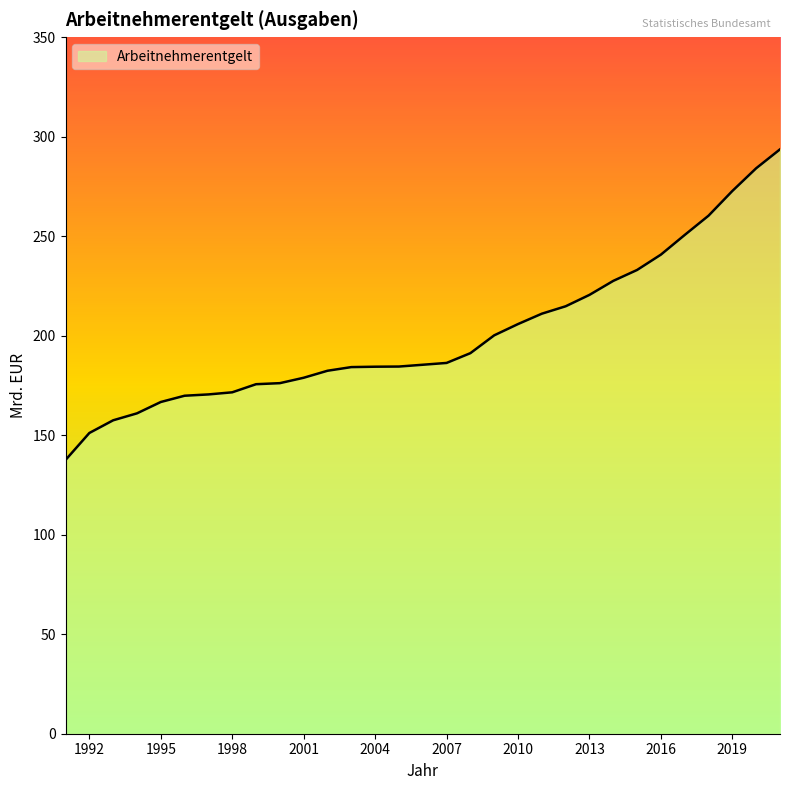

What is the sum of all values?

6228.9